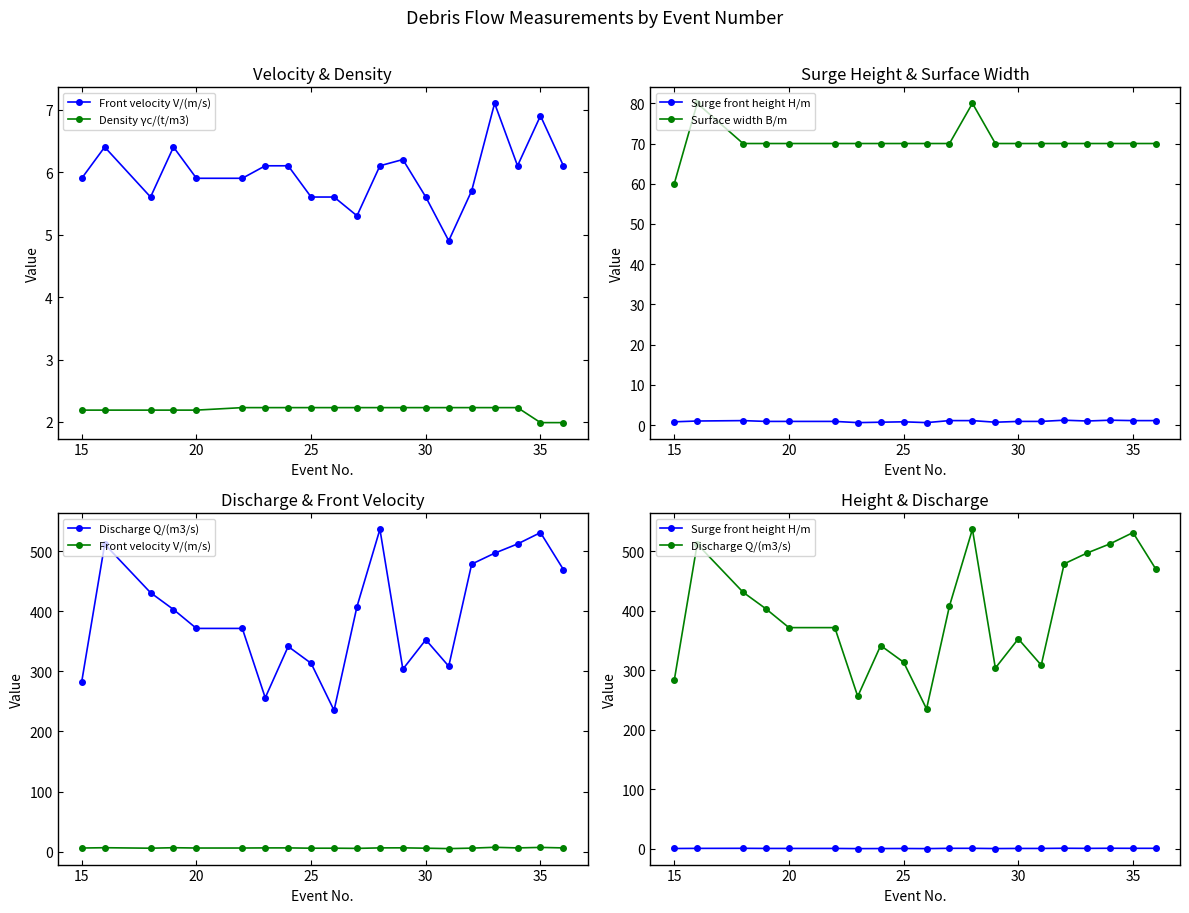

At how many categories does at least one series exceed 376?

10